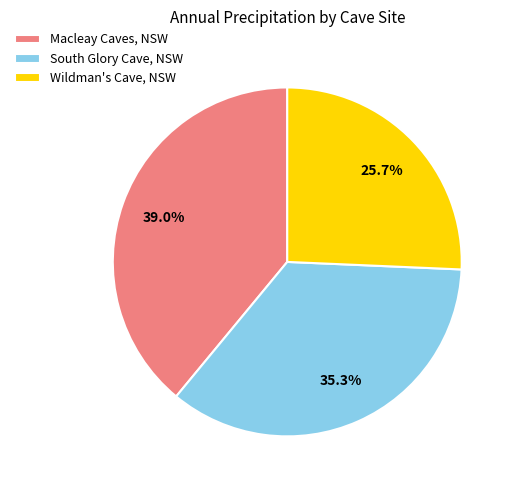

To the nearest percent, what is the difference between the largest and smallest slice percentages?

13%